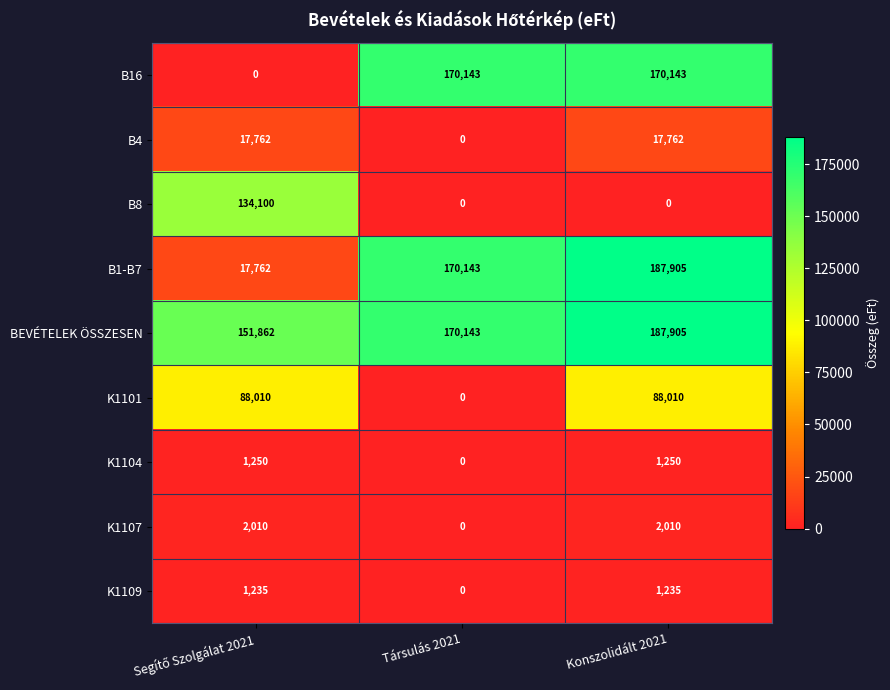

How many data points does each series have?

3